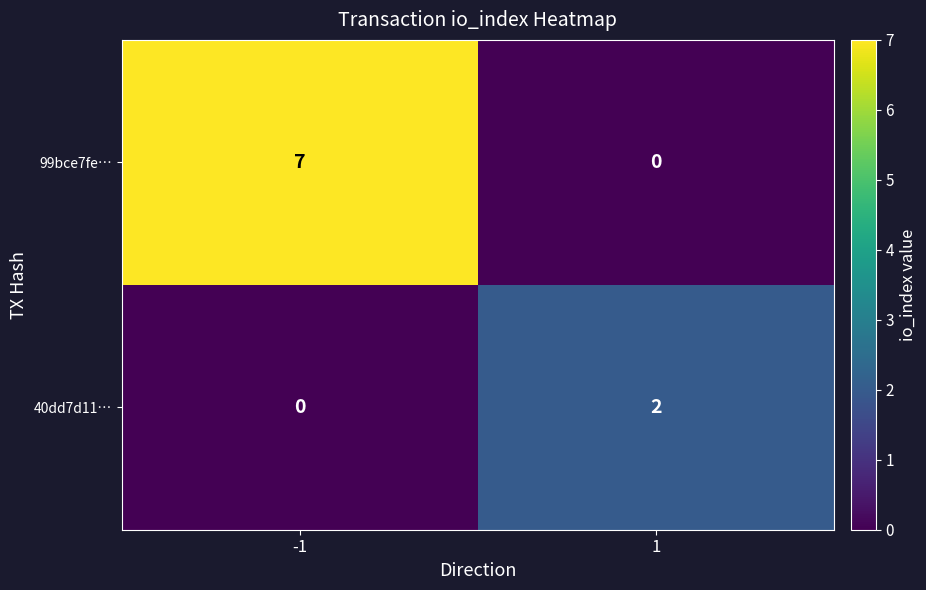

At -1, list the series in order from largest to smallest.

99bce7fe…, 40dd7d11…